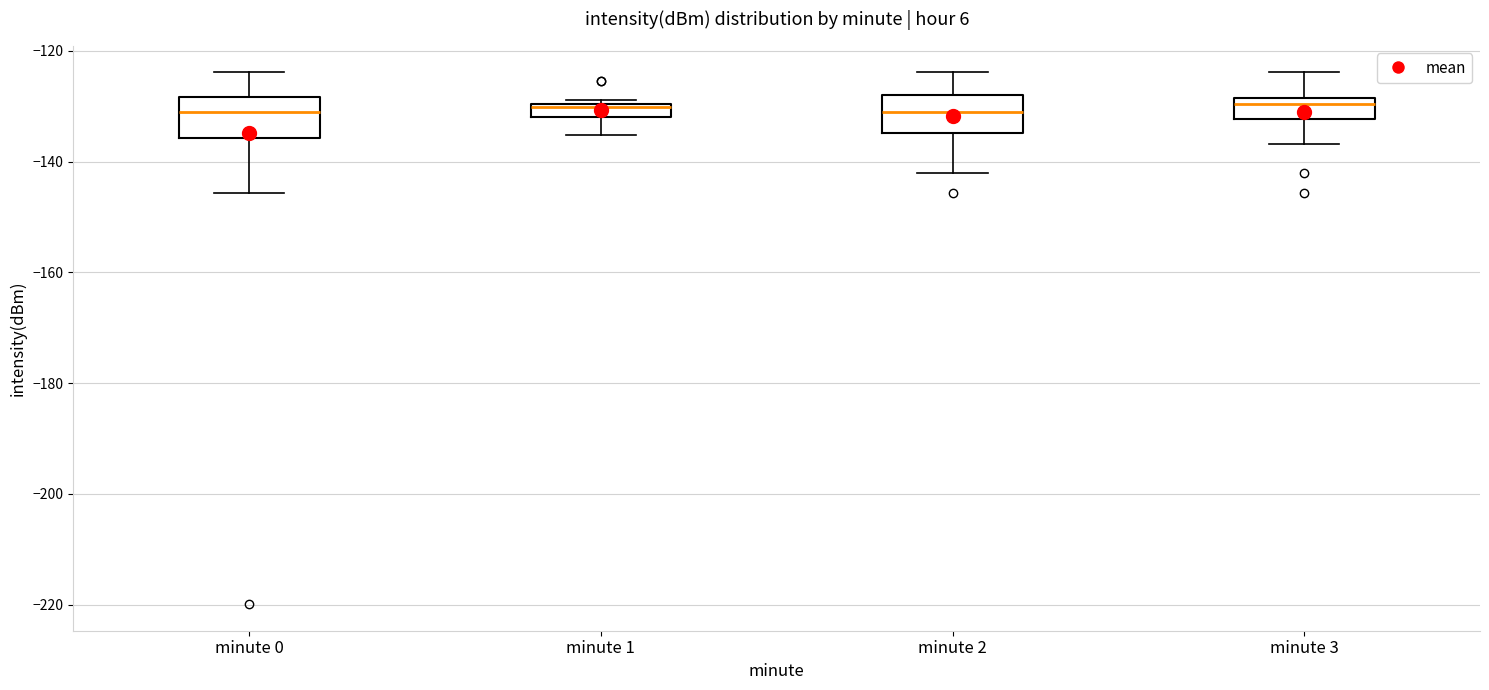

Where is the lower edge of the box for minute 3 on the y-axis? The values are not printed on the chart, so give them approximately, as read against the axis.

-132